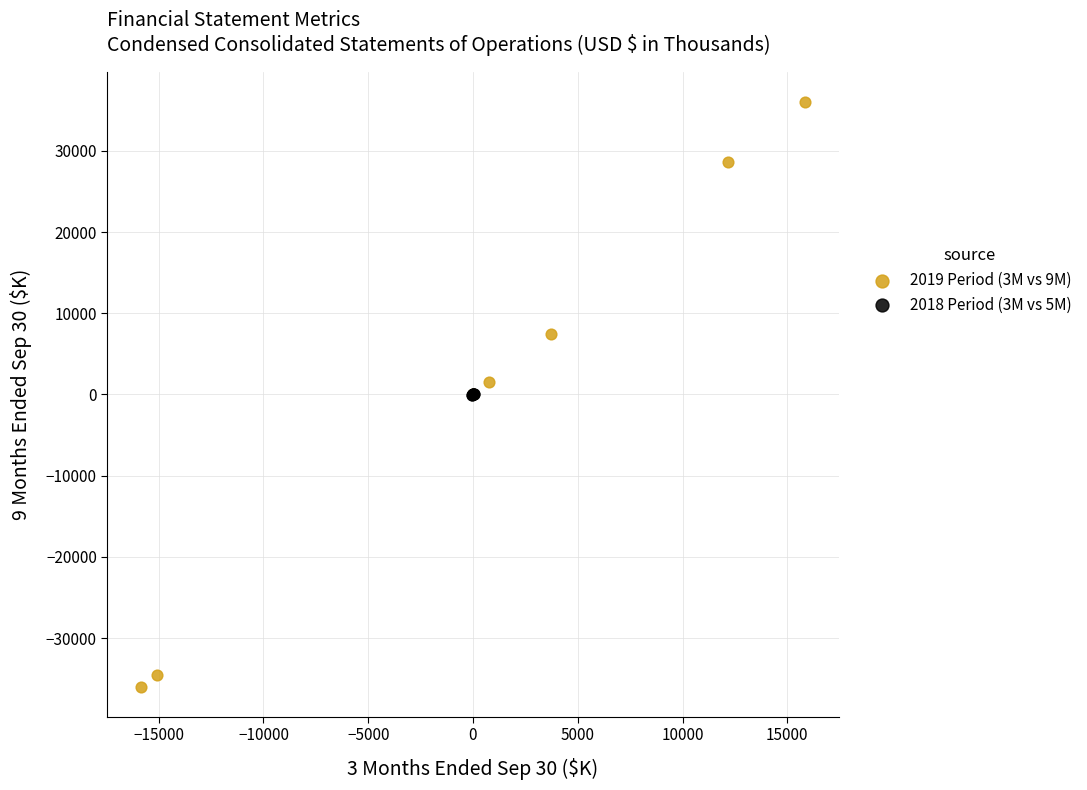

Which series has the largest Y range (max minus min)?

2019 Period (3M vs 9M)